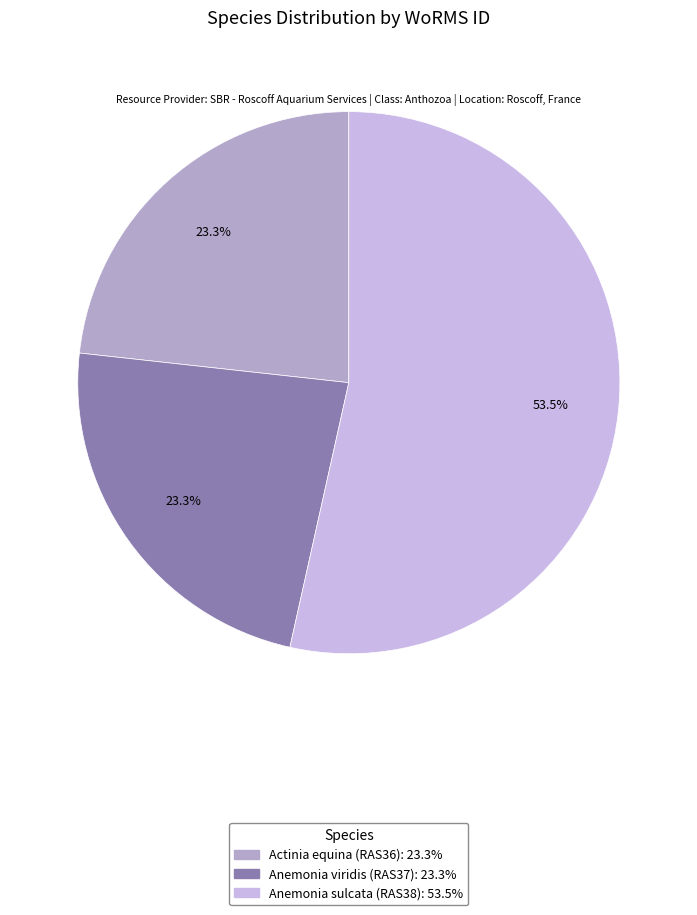

To the nearest percent, what percentage of the pie is Actinia equina (RAS36)?

23%